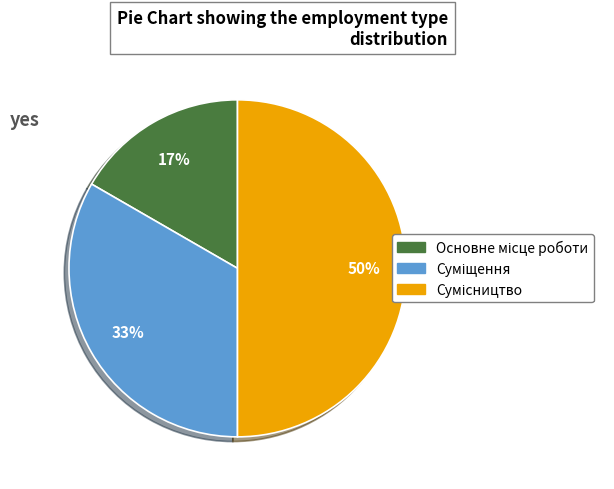

To the nearest percent, what is the difference between the largest and smallest slice percentages?

33%